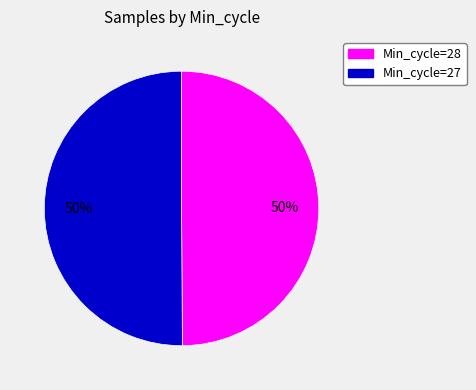

To the nearest percent, what portion does Min_cycle=28 represent?

50%